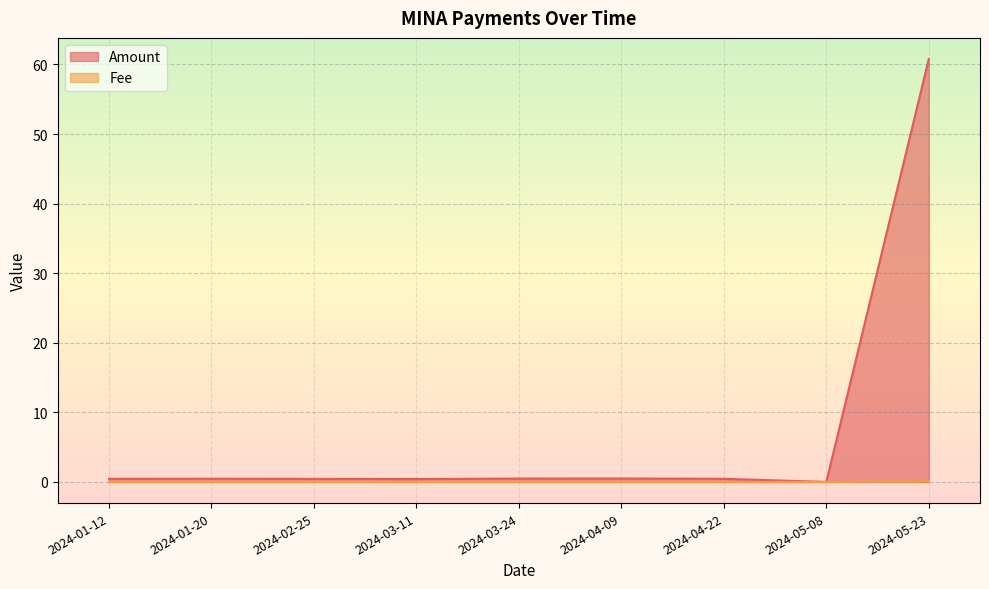

List the labels in order of Amount value, smallest first.

2024-05-08, 2024-03-11, 2024-02-25, 2024-01-12, 2024-04-22, 2024-01-20, 2024-03-24, 2024-04-09, 2024-05-23